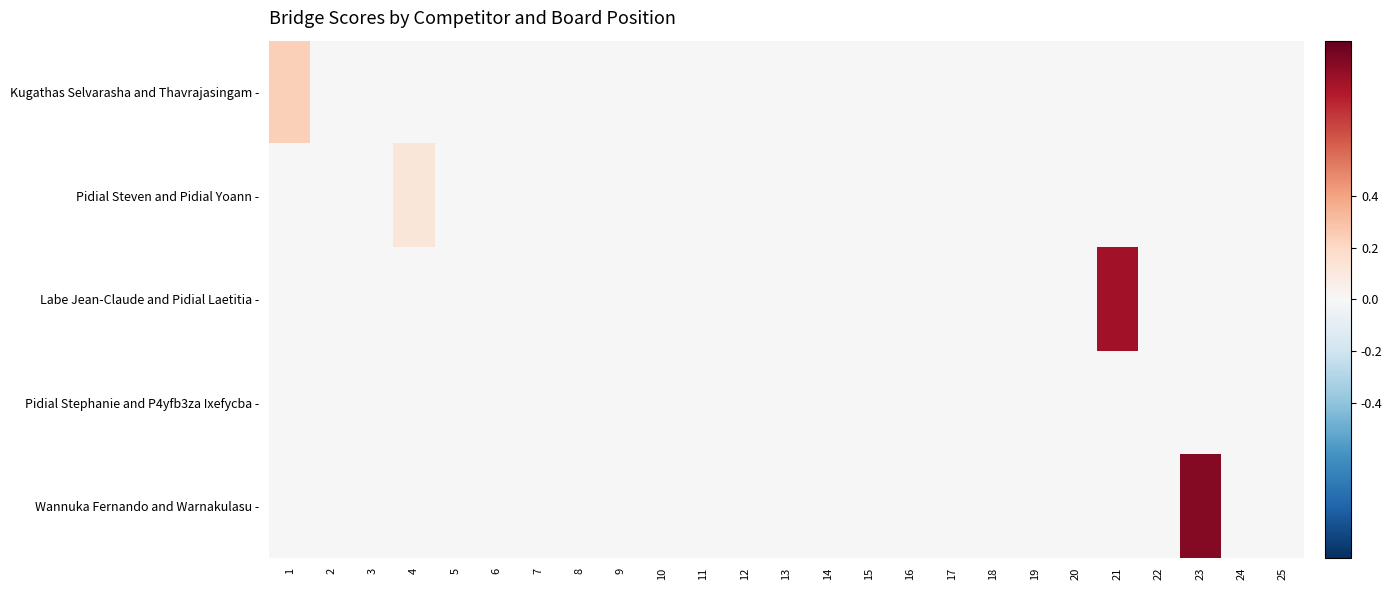

Which series has the largest range (max minus min)?

Wannuka Fernando and Warnakulasu -